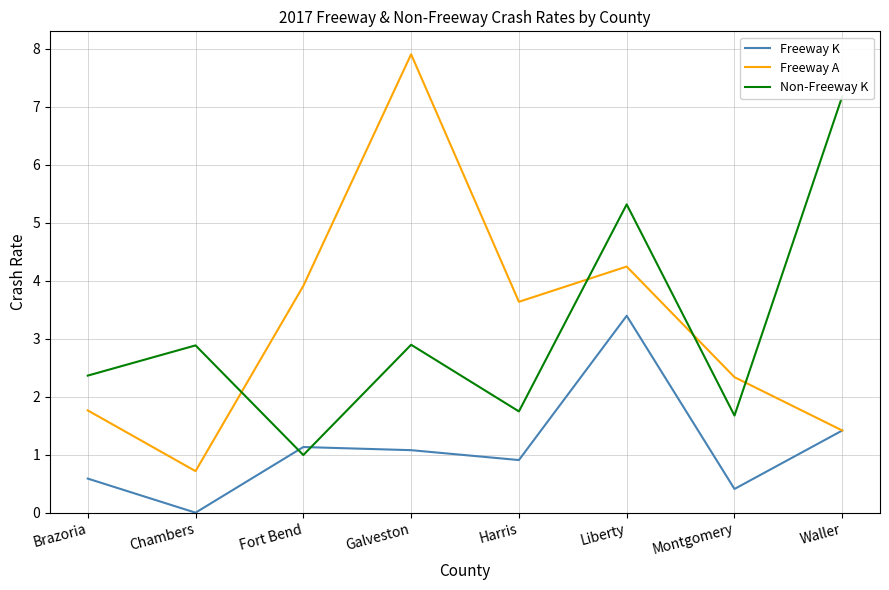

The value of Freeway K at Chambers is -2.0. True or false?

False